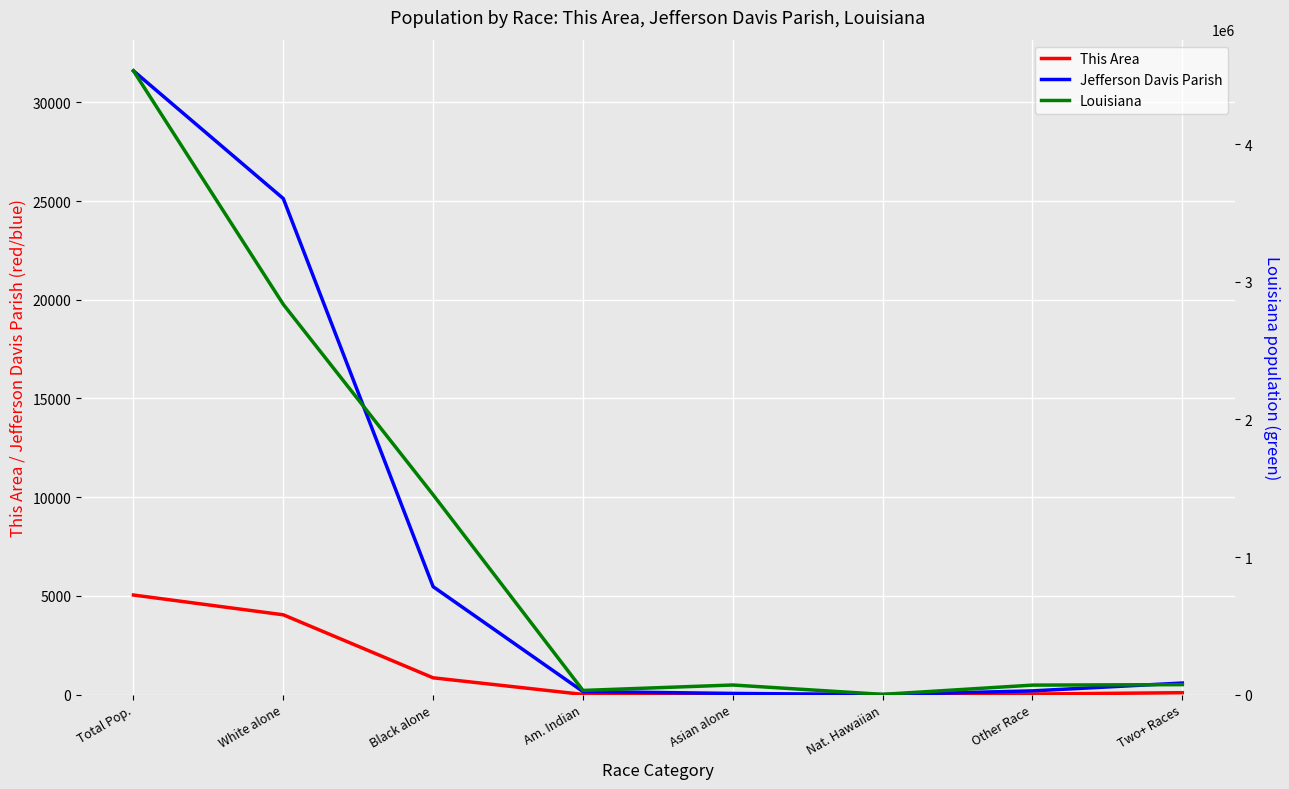

What is the difference between the maximum and minimum values in the Jefferson Davis Parish series?

31591